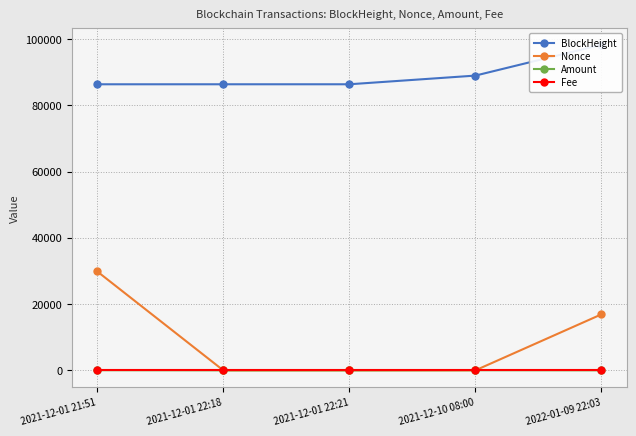

What is the label of the 1st point from the left?

2021-12-01 21:51